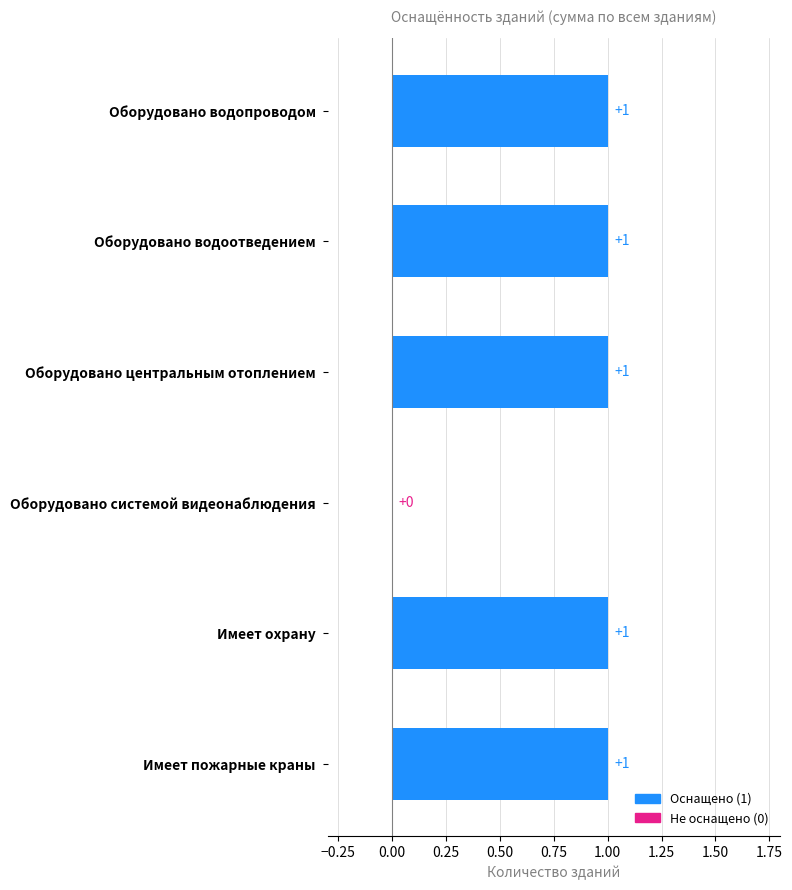

Are the bars horizontal?

Yes